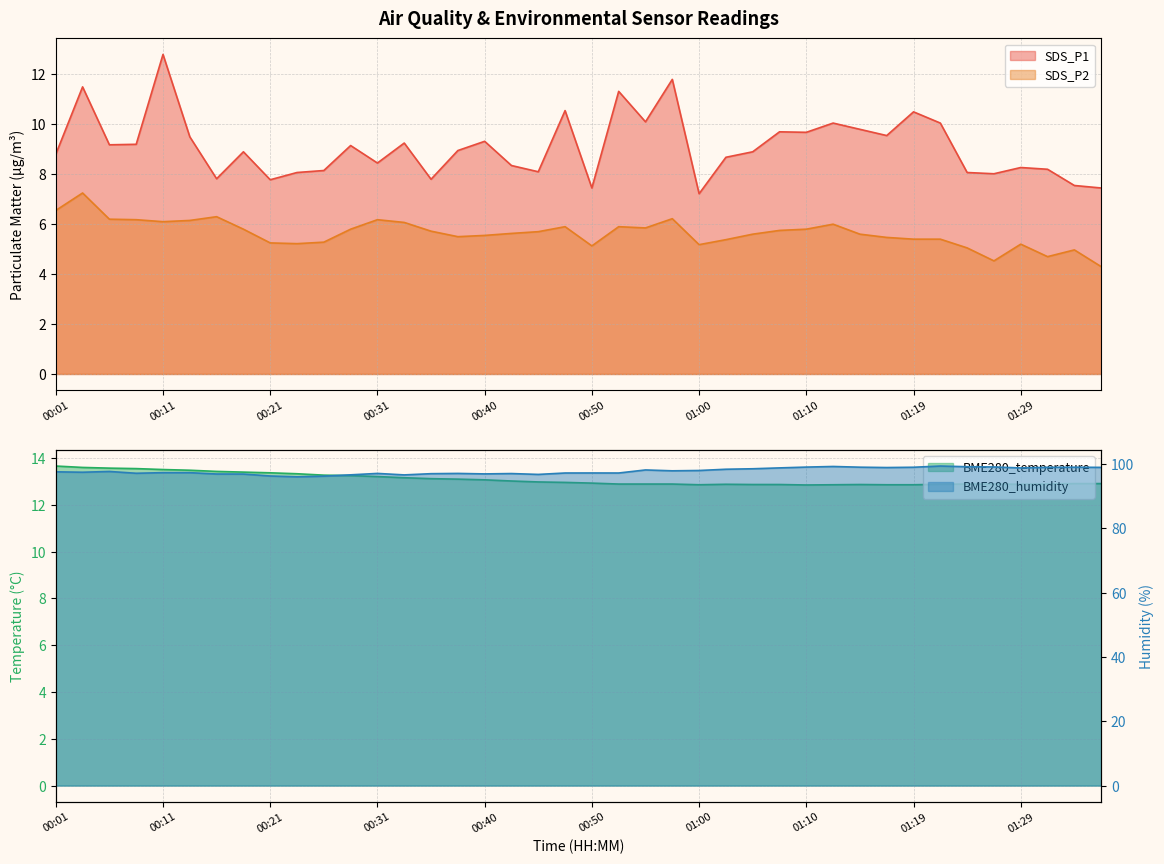

What are all the series names shown in the legend?

SDS_P1, SDS_P2, BME280_temperature, BME280_humidity